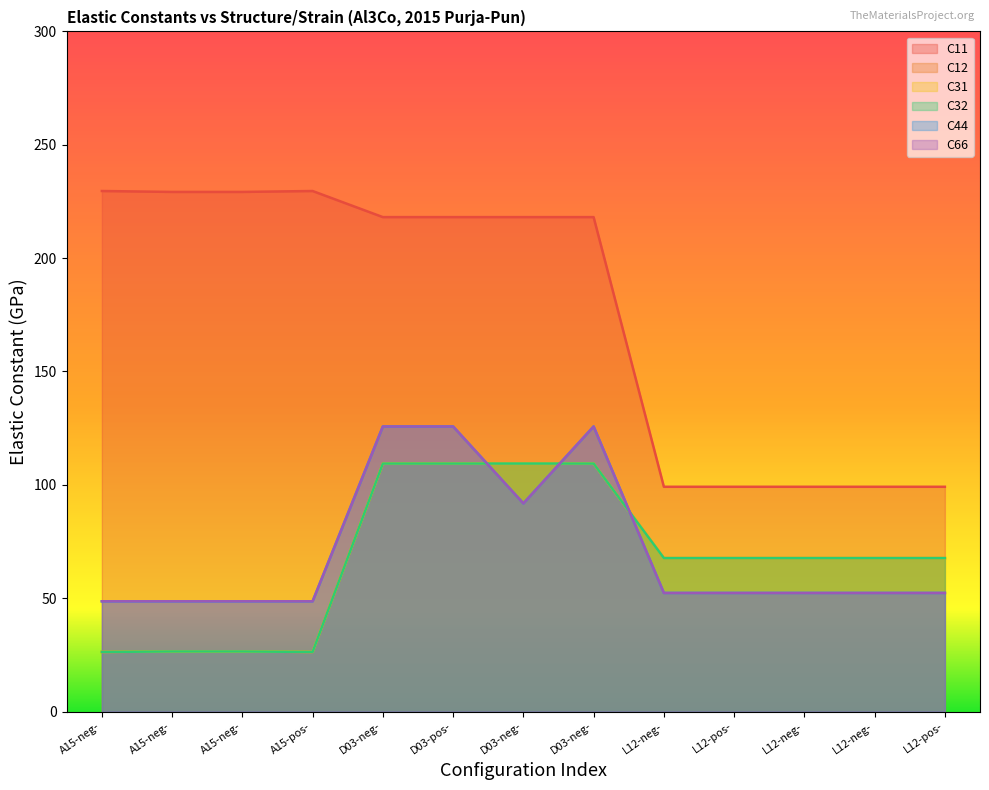

What is the minimum value for C66?

48.6